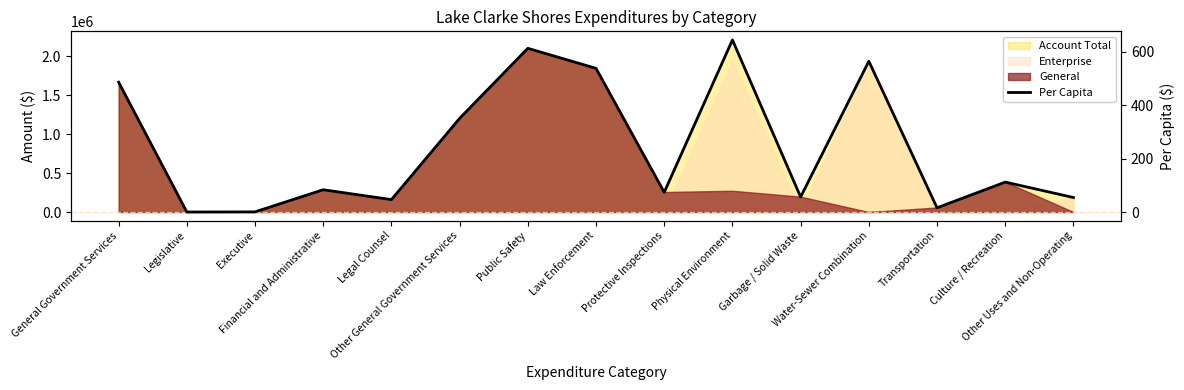

Rank the categories by value from highest to lowest.

Physical Environment, Public Safety, Water-Sewer Combination, Law Enforcement, General Government Services, Other General Government Services, Culture / Recreation, Financial and Administrative, Protective Inspections, Garbage / Solid Waste, Other Uses and Non-Operating, Legal Counsel, Transportation, Executive, Legislative